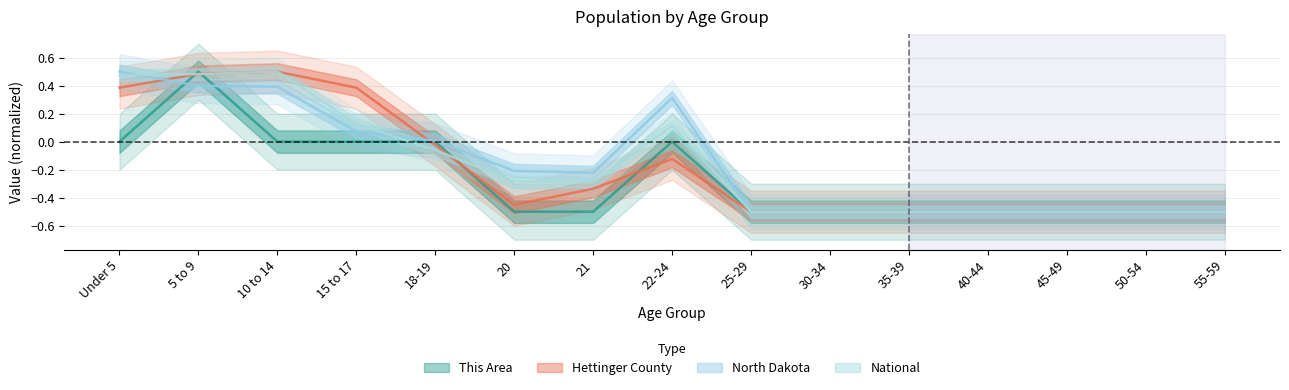

Is it true that North Dakota equals -0.2 at 21?

True